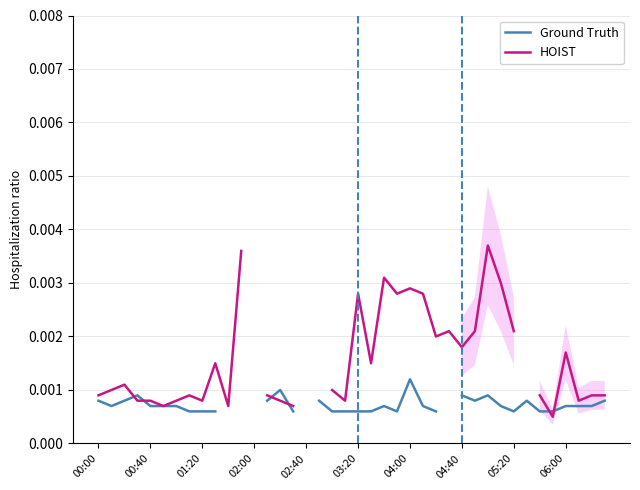

How many Ground Truth values are between 0 and 1?

35